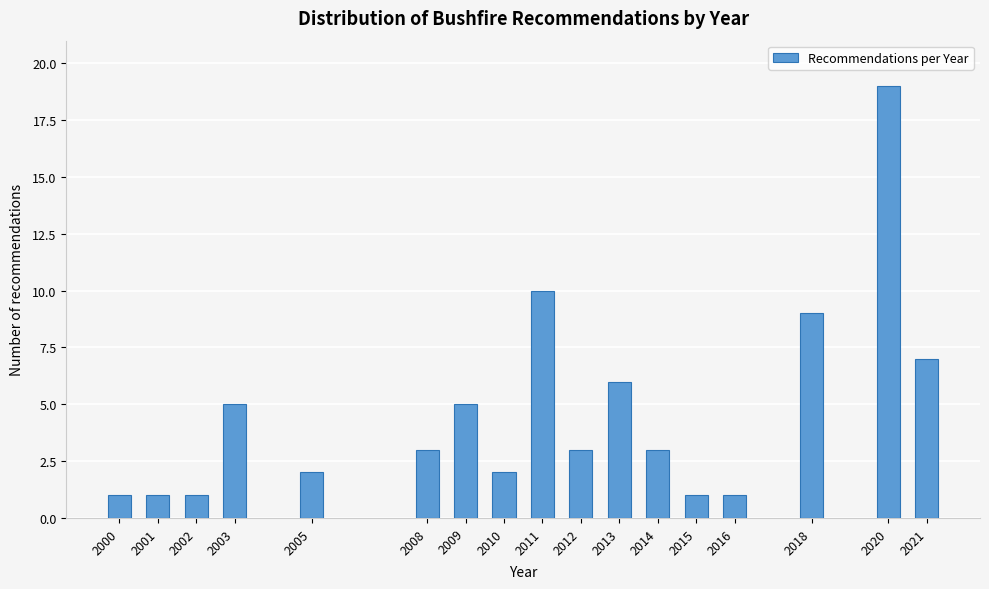

Reading left to right, transcribe all the data shown in this chart.

1	1	1	5	2	3	5	2	10	3	6	3	1	1	9	19	7